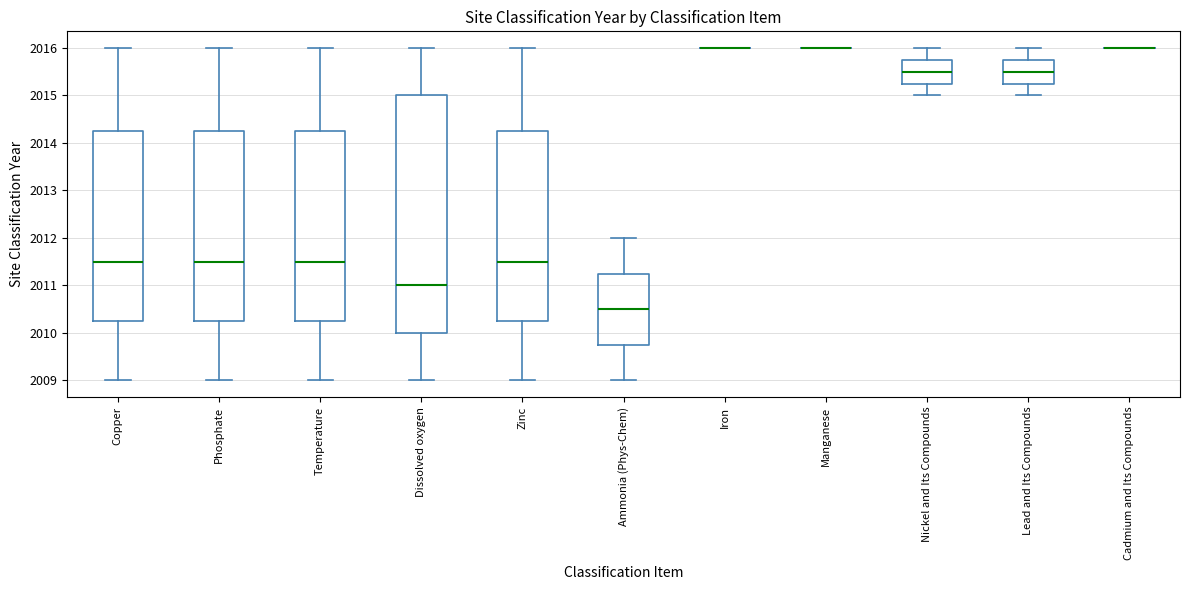

Reading left to right, transcribe this box plot: for each box, give where its median line is, the range the box spans, and where its two whiskers end, as read against the y-axis. The values are not printed on the chart, so give them approximately, as read against the axis.

Copper: median 2011.5, box 2010.3 to 2014.3, whiskers 2009.0 to 2016.0
Phosphate: median 2011.5, box 2010.3 to 2014.3, whiskers 2009.0 to 2016.0
Temperature: median 2011.5, box 2010.3 to 2014.3, whiskers 2009.0 to 2016.0
Dissolved oxygen: median 2011.0, box 2010.0 to 2015.0, whiskers 2009.0 to 2016.0
Zinc: median 2011.5, box 2010.3 to 2014.3, whiskers 2009.0 to 2016.0
Ammonia (Phys-Chem): median 2010.5, box 2009.8 to 2011.3, whiskers 2009.0 to 2012.0
Iron: box collapsed to a line at 2016.0, whiskers 2016.0 to 2016.0
Manganese: box collapsed to a line at 2016.0, whiskers 2016.0 to 2016.0
Nickel and Its Compounds: median 2015.5, box 2015.3 to 2015.8, whiskers 2015.0 to 2016.0
Lead and Its Compounds: median 2015.5, box 2015.3 to 2015.8, whiskers 2015.0 to 2016.0
Cadmium and Its Compounds: box collapsed to a line at 2016.0, whiskers 2016.0 to 2016.0